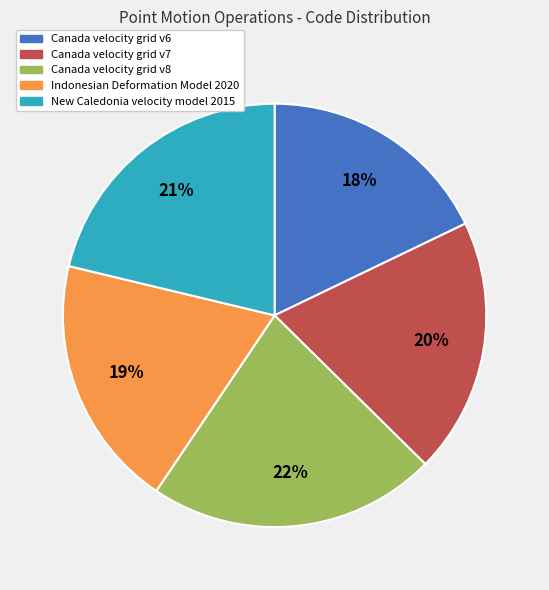

Does Canada velocity grid v8 represent more than half of the total?

No